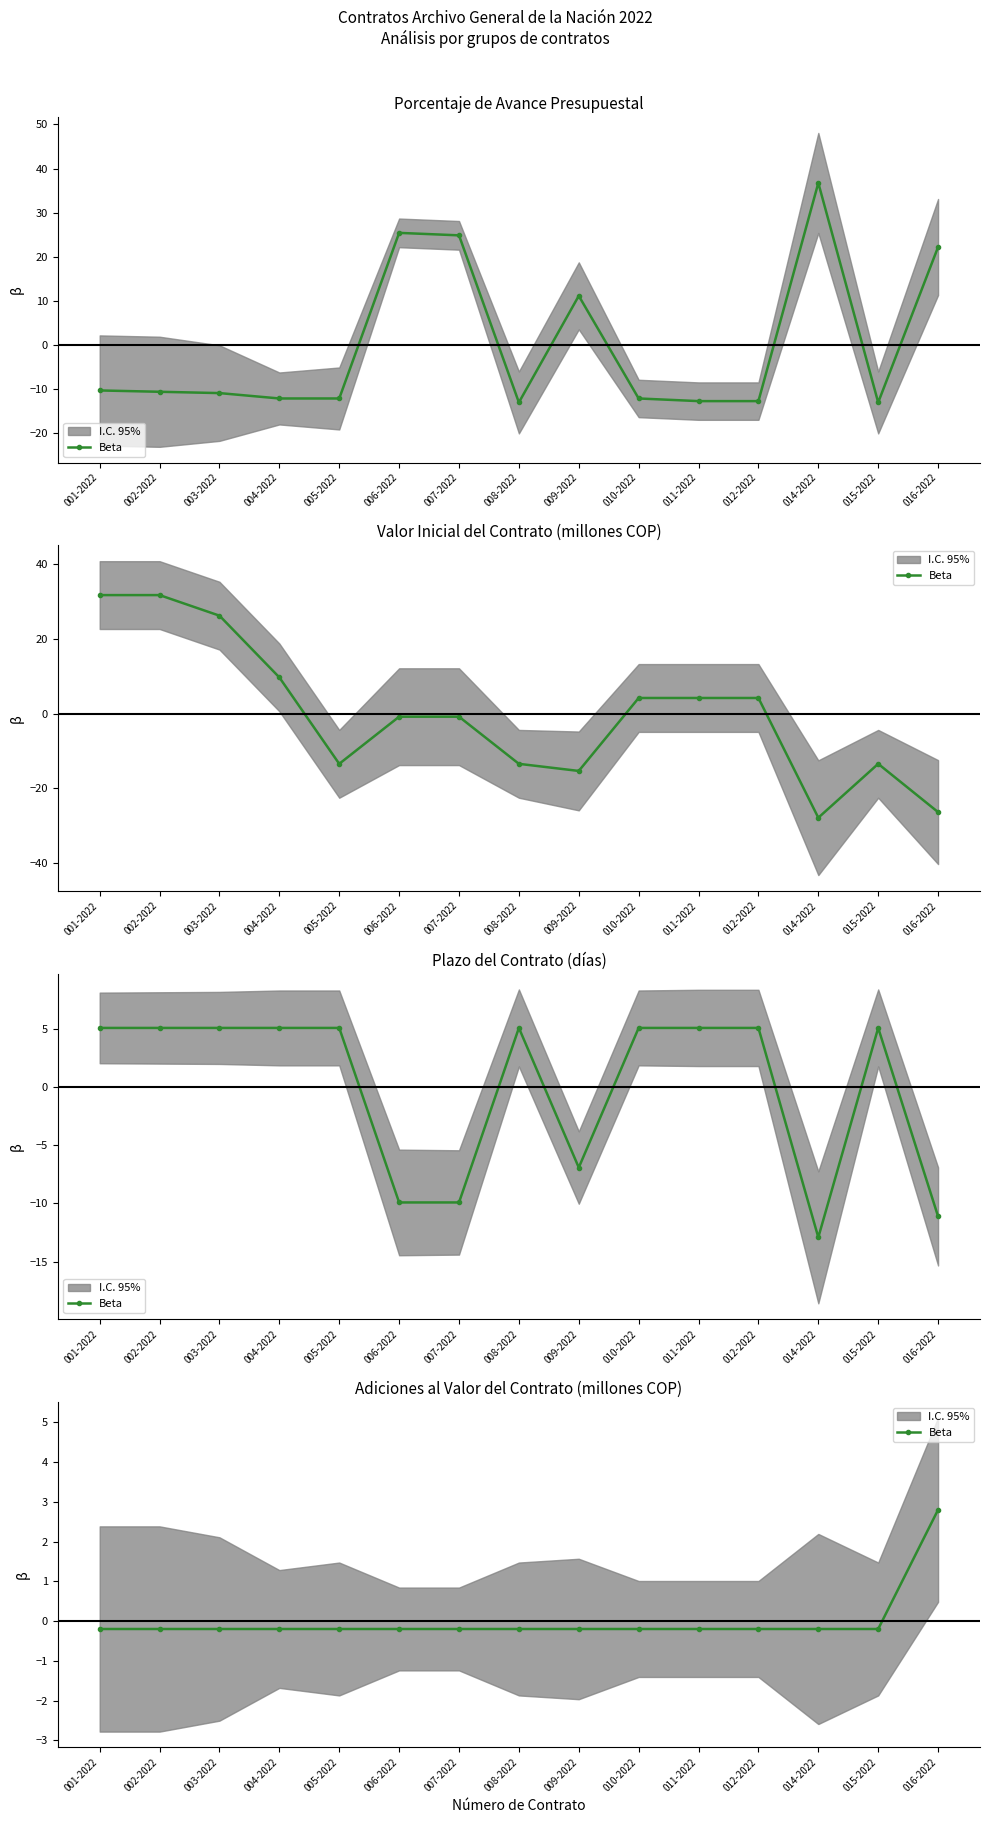

How many lines are shown in the chart?

1